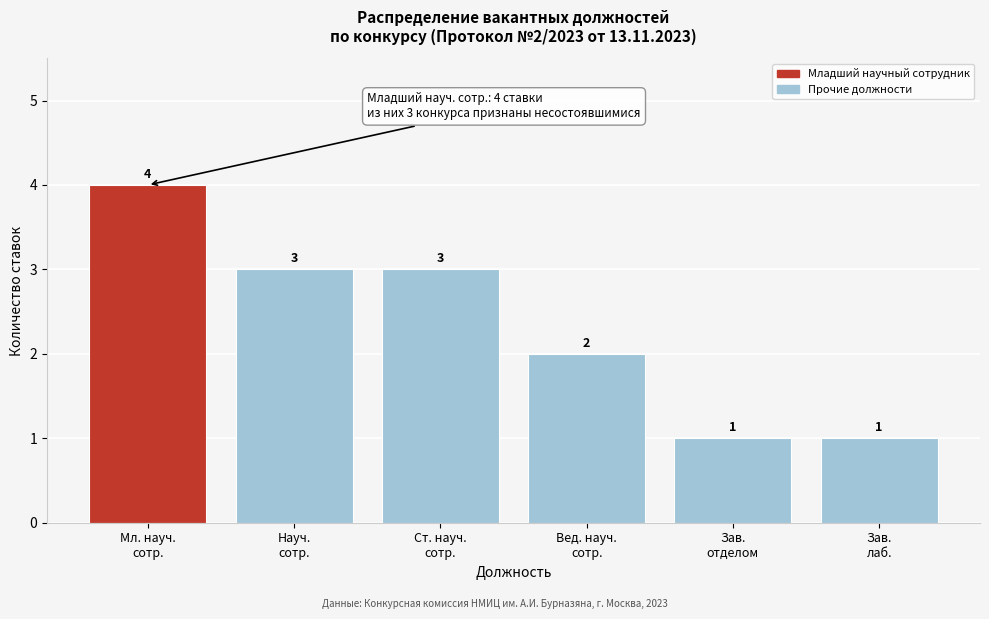

Reading right to left, extract all data points from this chart.

1	1	2	3	3	4